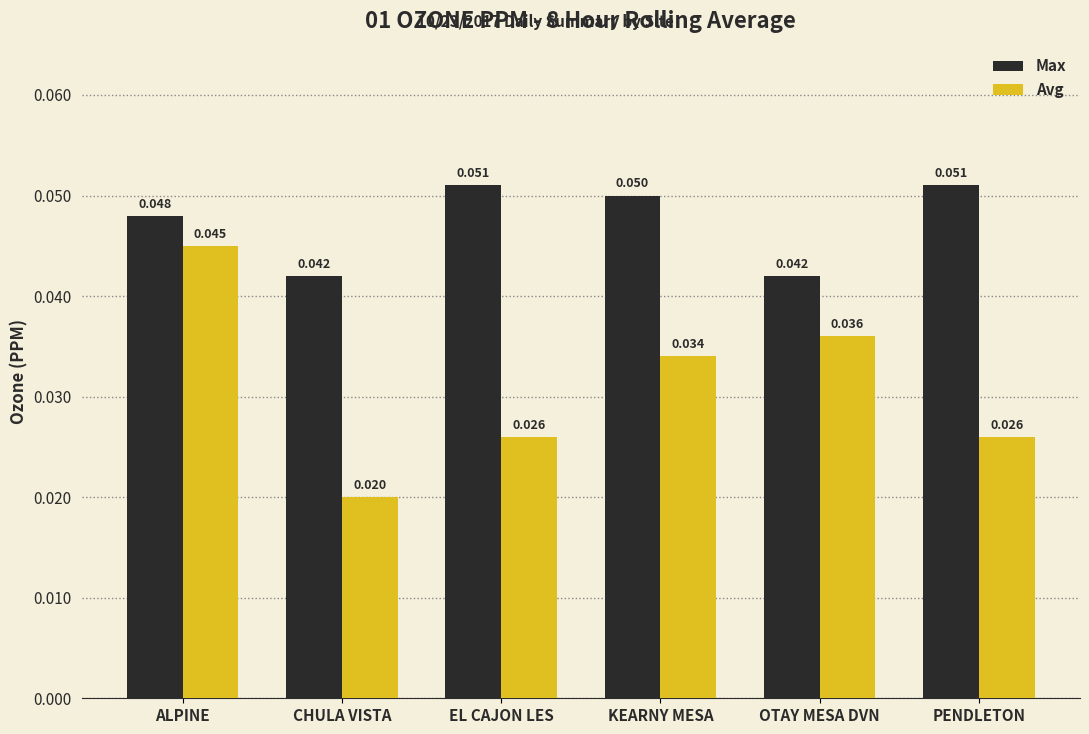

What are all the series names shown in the legend?

Max, Avg